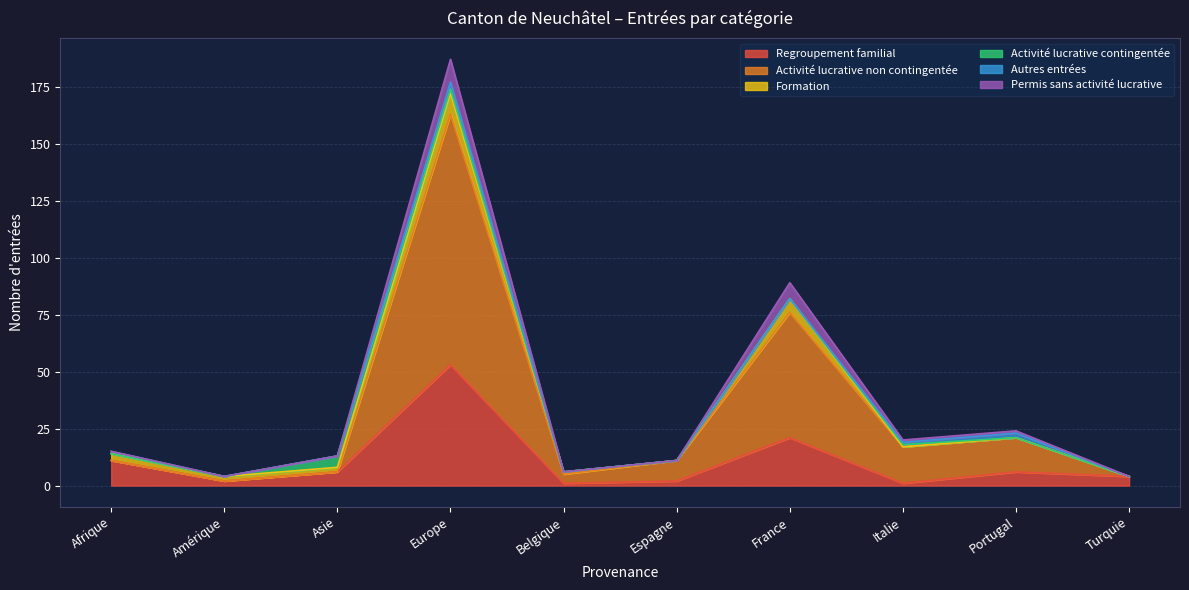

Which category has the highest value in the Activité lucrative non contingentée series?

Europe